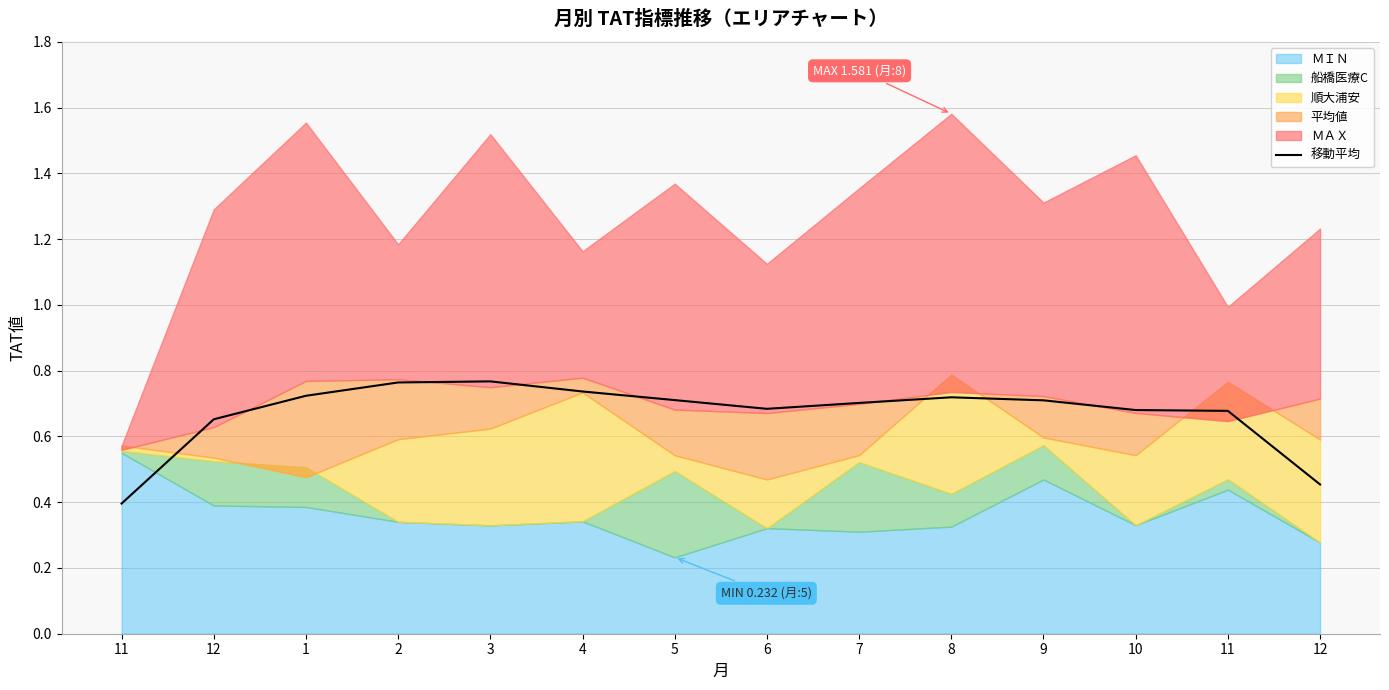

What is the label of the 14th point from the right?

11